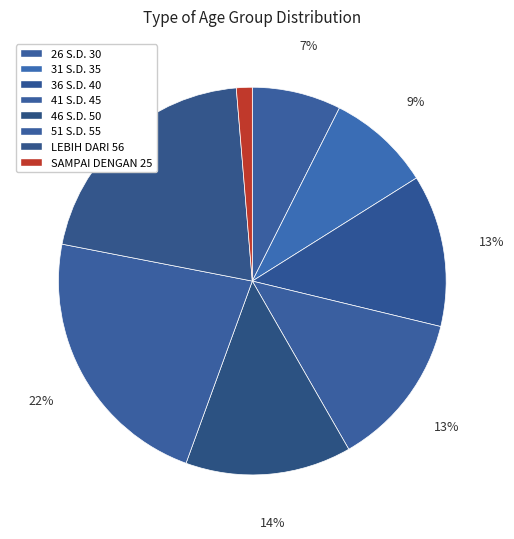

How many segments does this pie chart have?

8